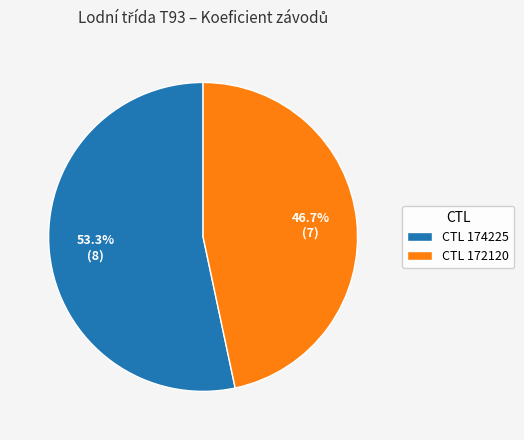

What percentage do CTL 172120 and CTL 174225 together represent?

100.0%